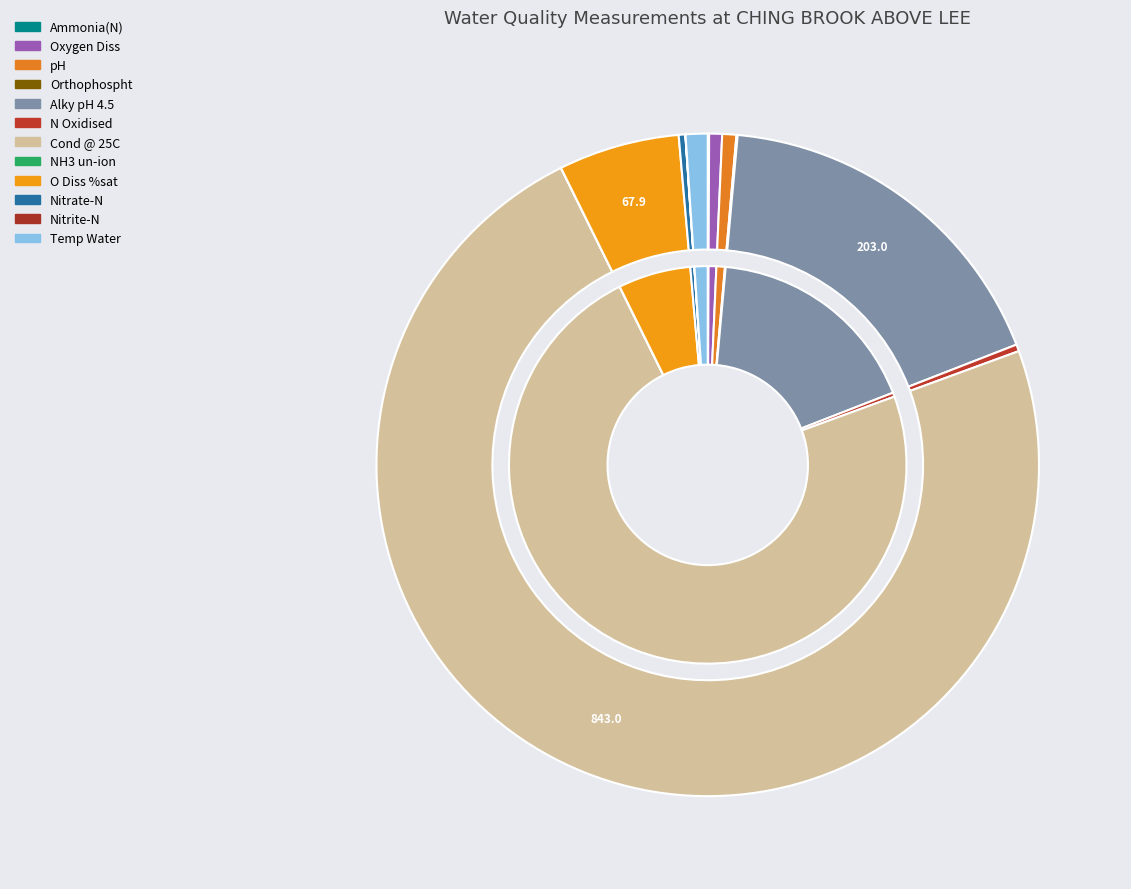

Which slice is the smallest?

NH3 un-ion